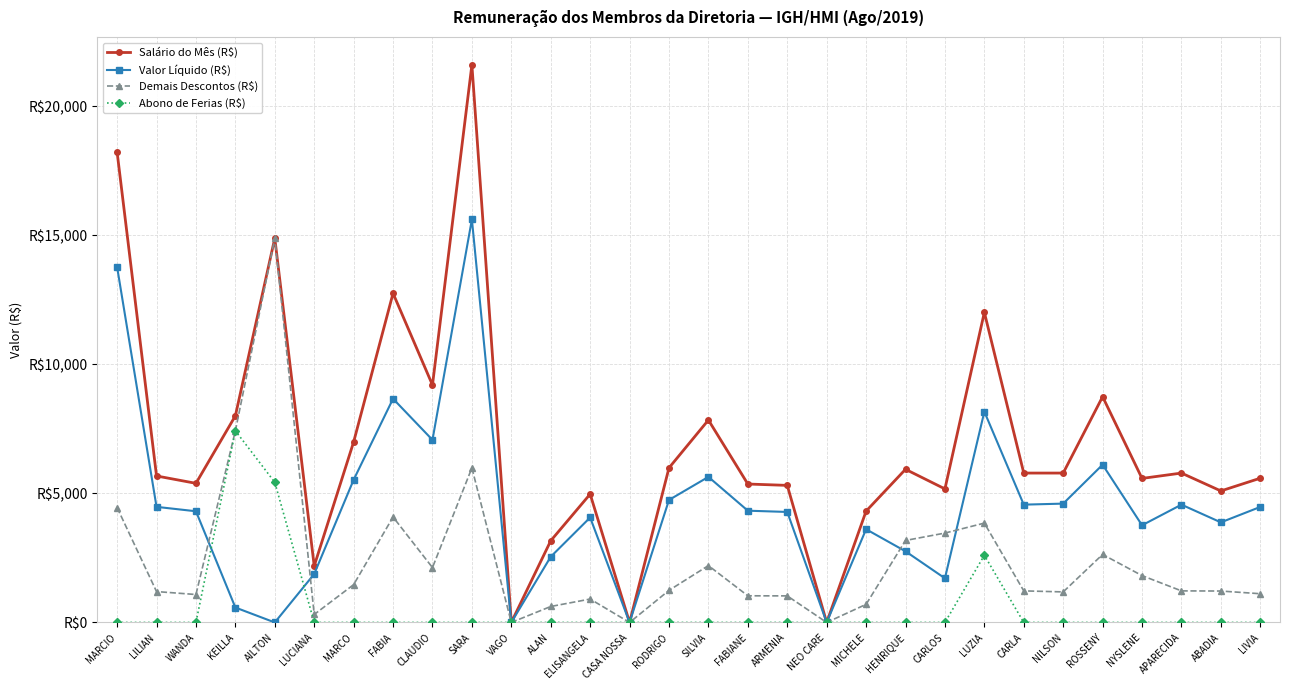

What is the average value of the Abono de Ferias (R$) series?

515.2